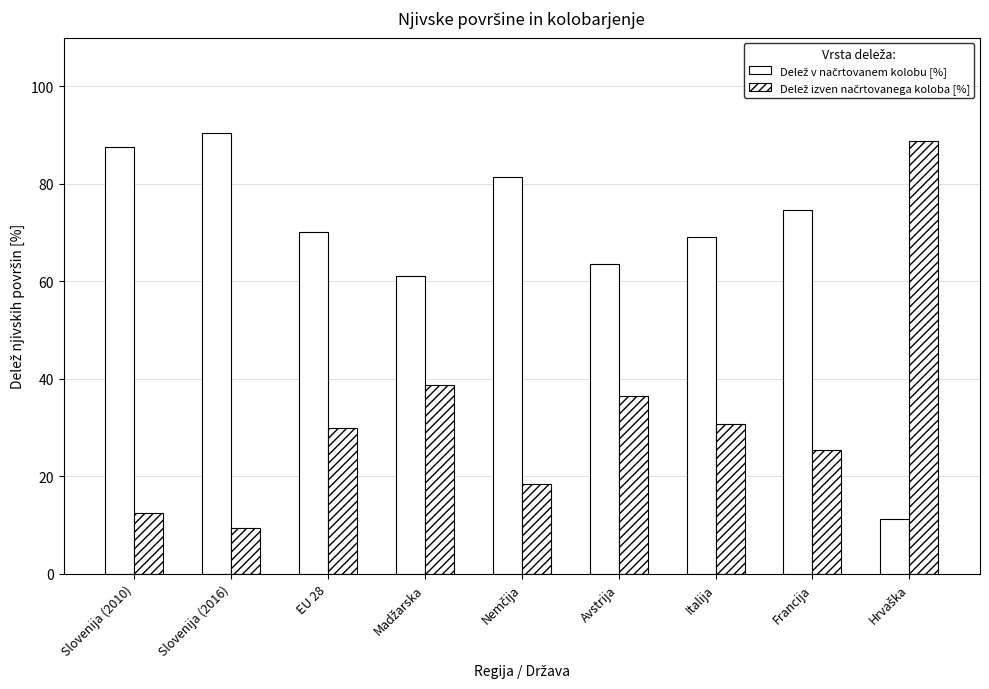

Which series has the widest spread of values?

Delež v načrtovanem kolobu [%]